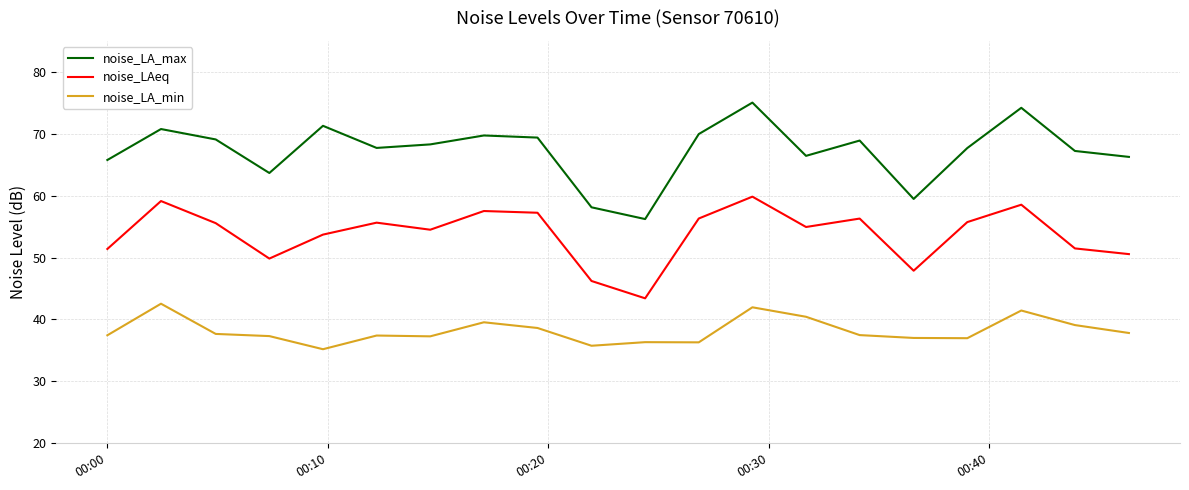

What is the sum of all noise_LAeq values?

1075.8